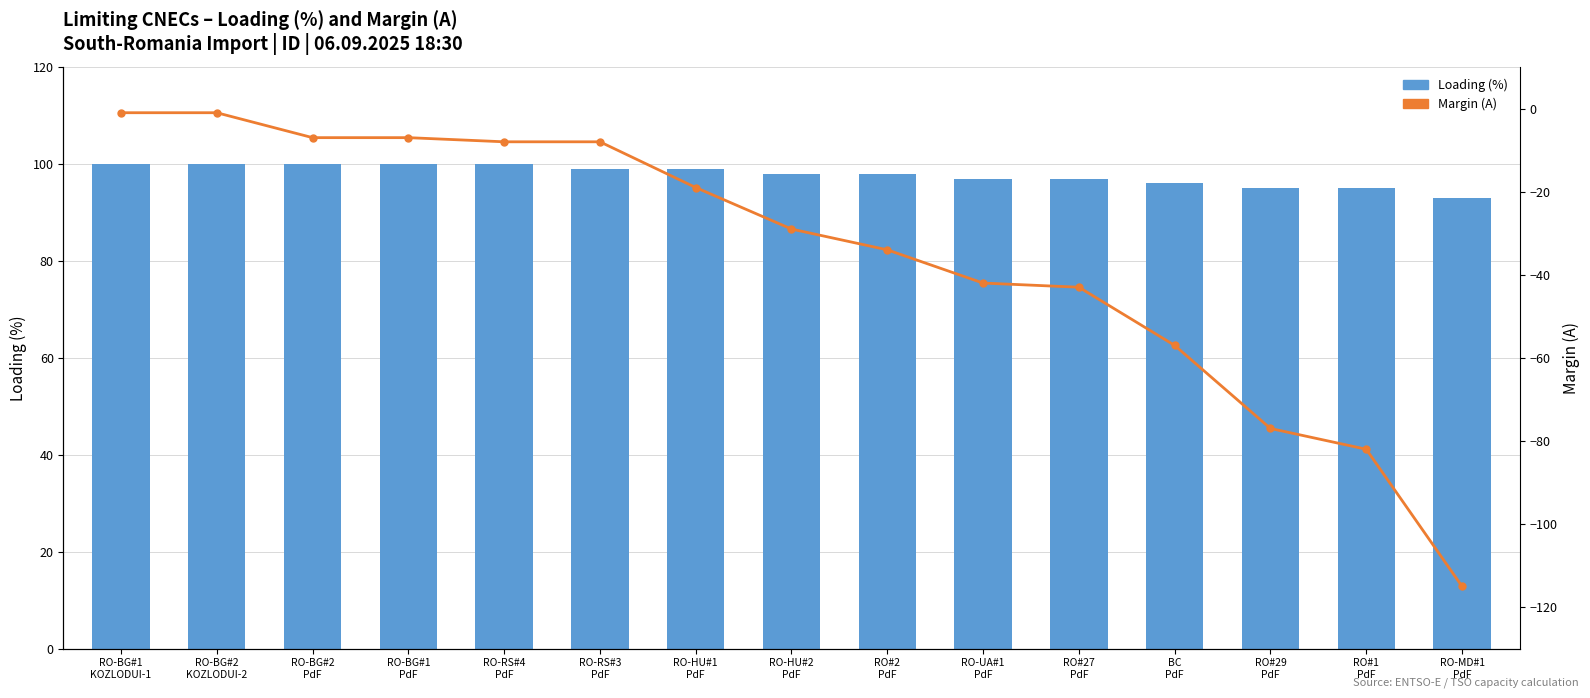

At which label does Margin (A) first exceed -29?

RO-BG#1
KOZLODUI-1